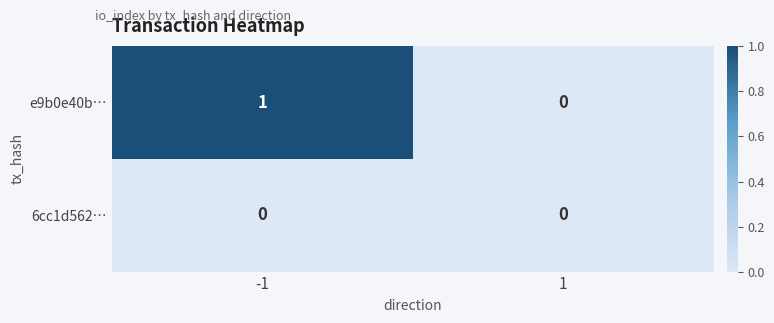

At -1, list the series in order from largest to smallest.

e9b0e40b…, 6cc1d562…